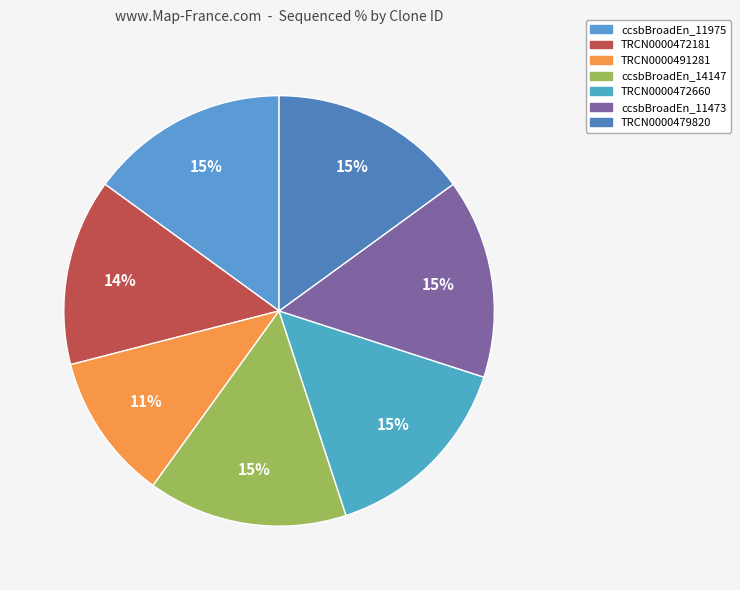

Does any single category account for the majority?

No